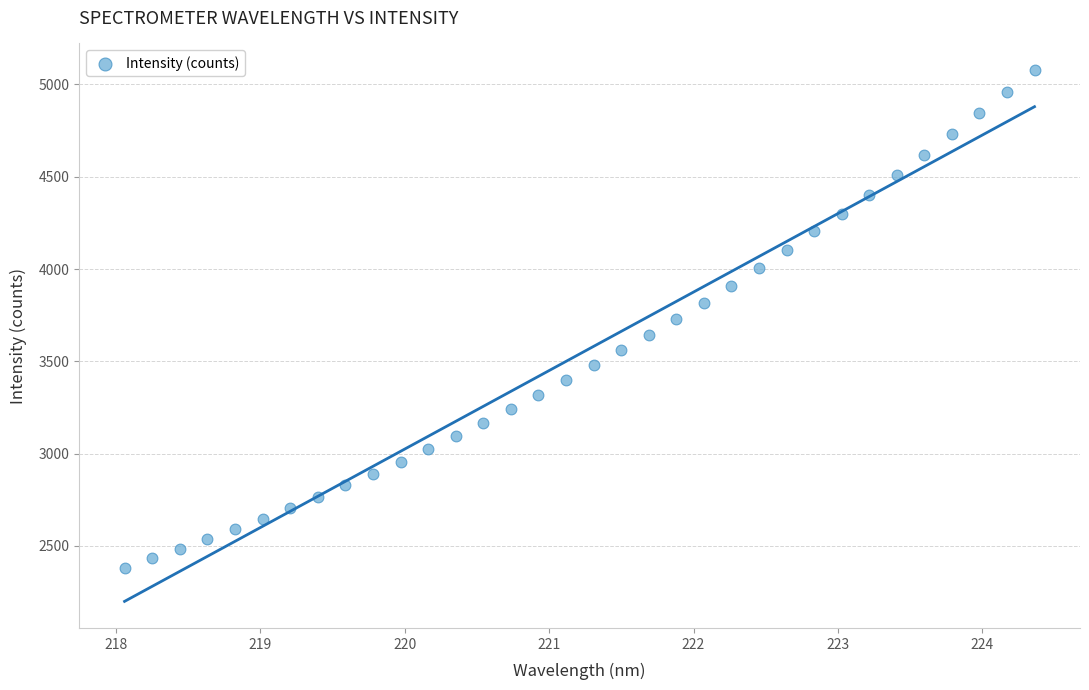

What is the range of Y values (max minus min)?

2695.6